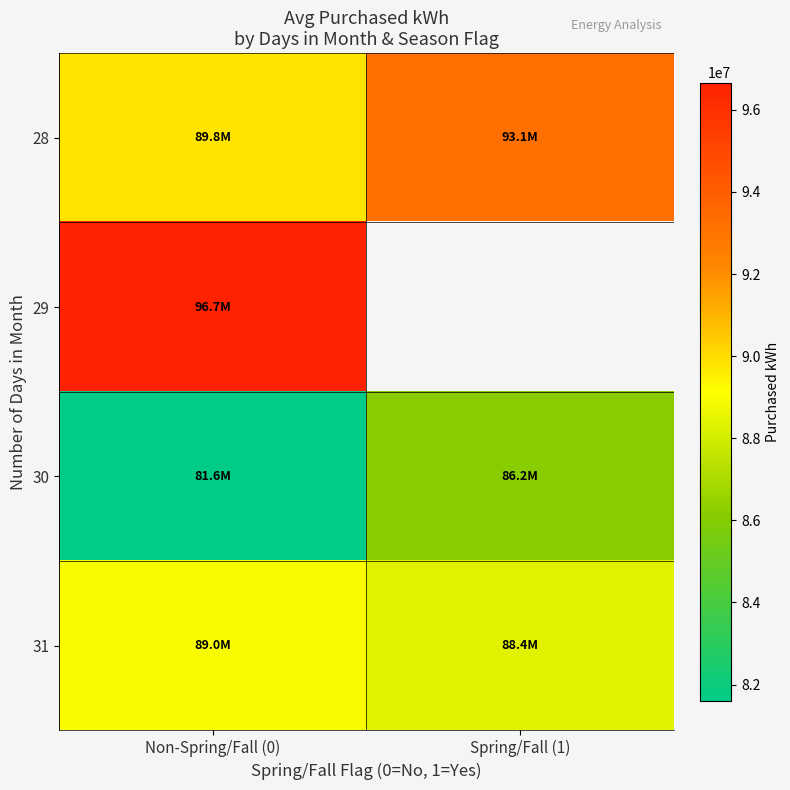

List the series in order of their peak value, highest first.

29, 28, 31, 30